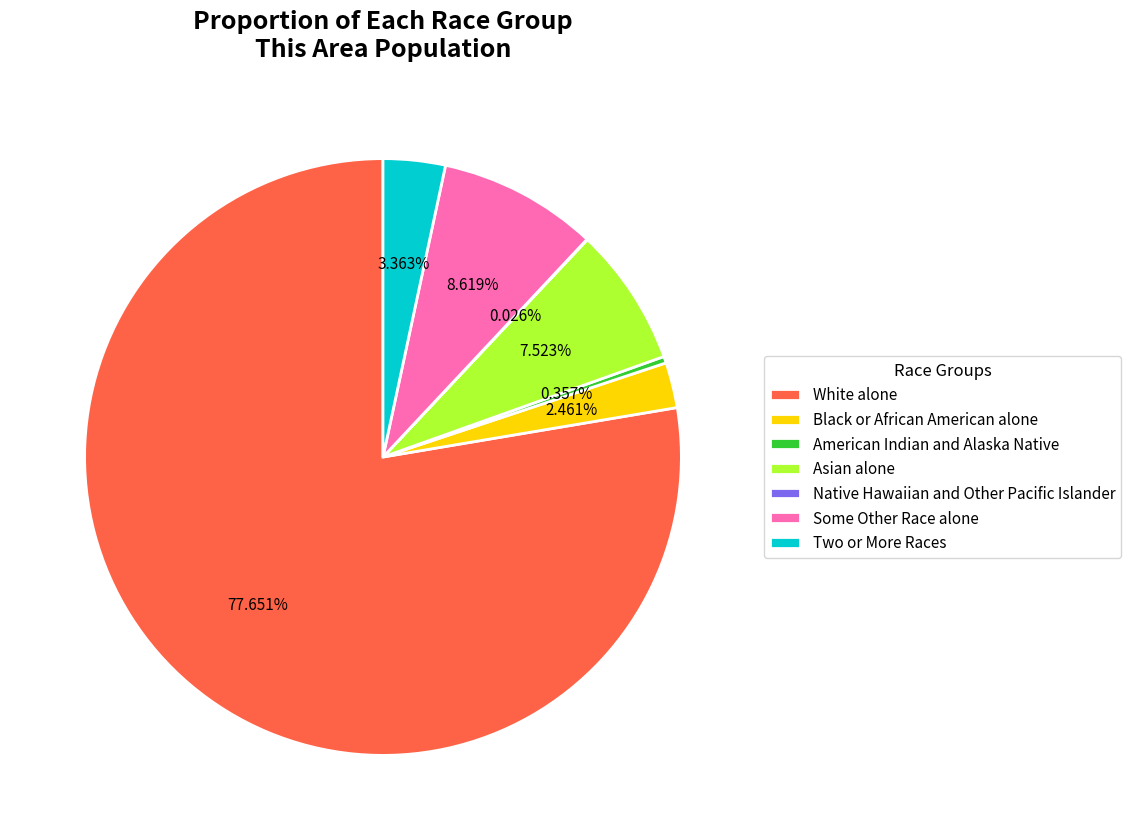

The Some Other Race alone slice represents 9% of the pie. True or false?

True